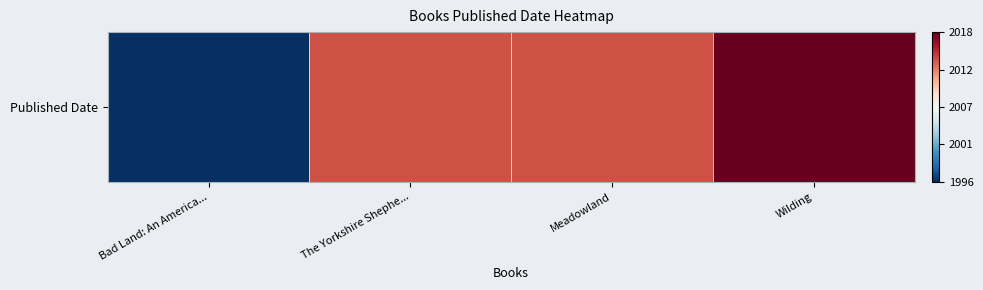

What is the change in value from Bad Land: An America... to The Yorkshire Shephe...?

+1.6